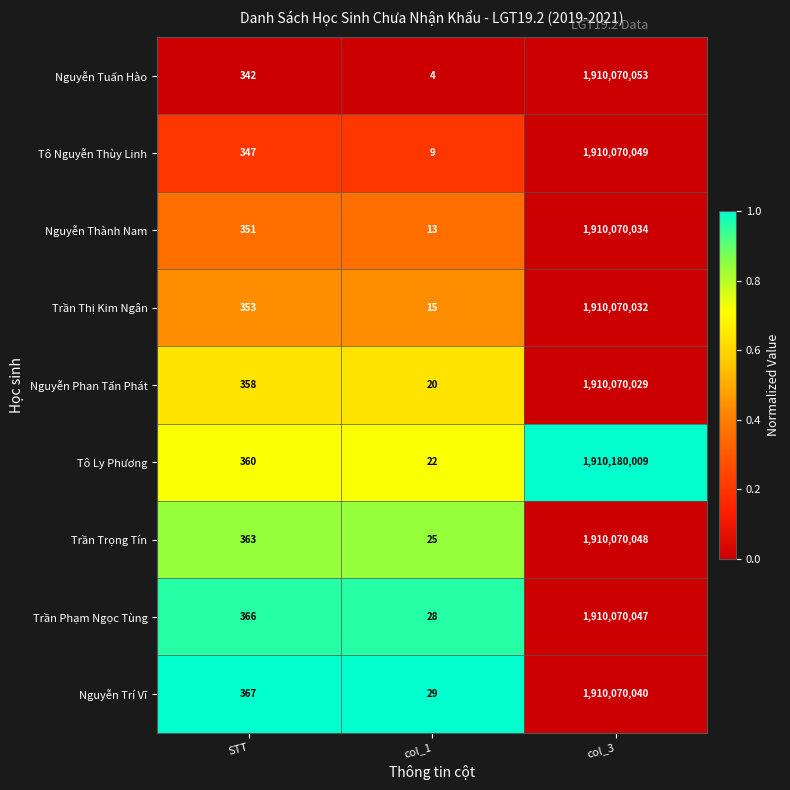

Reading left to right, what are all the values shown in this chart?

Nguyễn Tuấn Hào: 342	4	1910070053
Tô Nguyễn Thùy Linh: 347	9	1910070049
Nguyễn Thành Nam: 351	13	1910070034
Trần Thị Kim Ngân: 353	15	1910070032
Nguyễn Phan Tấn Phát: 358	20	1910070029
Tô Ly Phương: 360	22	1910180009
Trần Trọng Tín: 363	25	1910070048
Trần Phạm Ngọc Tùng: 366	28	1910070047
Nguyễn Trí Vĩ: 367	29	1910070040